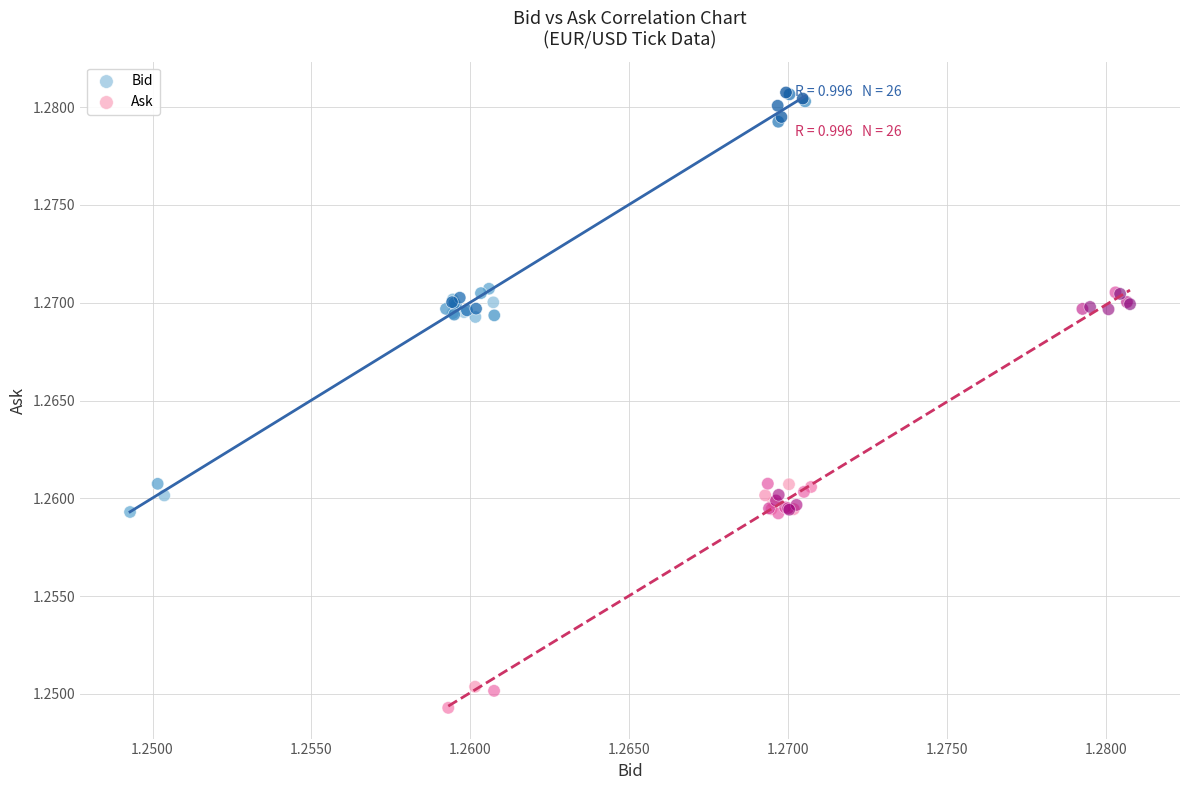

What are all the series names shown in the legend?

Bid, Ask